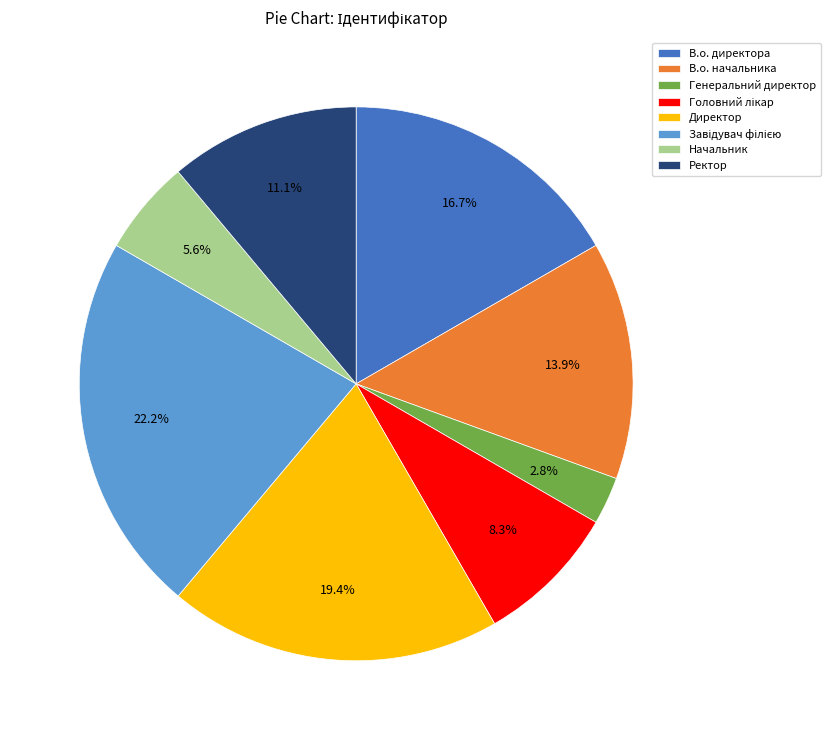

The Ректор slice represents 11% of the pie. True or false?

True